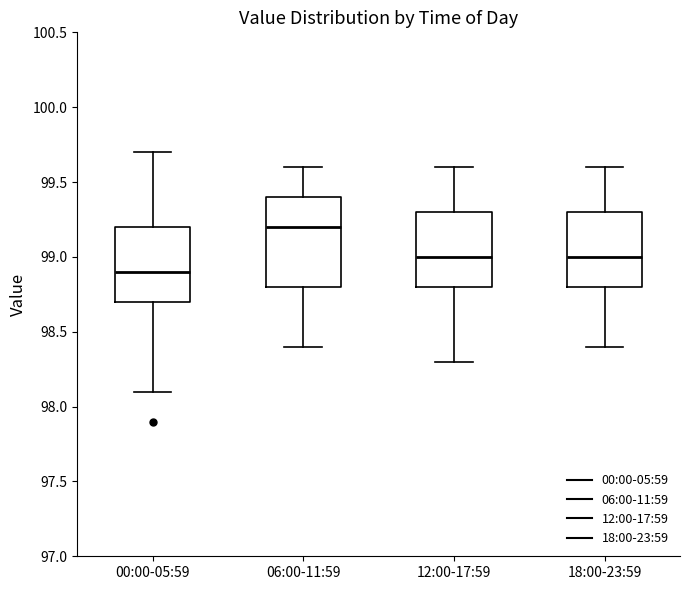

Where does the lower whisker of the box for 18:00-23:59 end on the y-axis? The values are not printed on the chart, so give them approximately, as read against the axis.

98.4